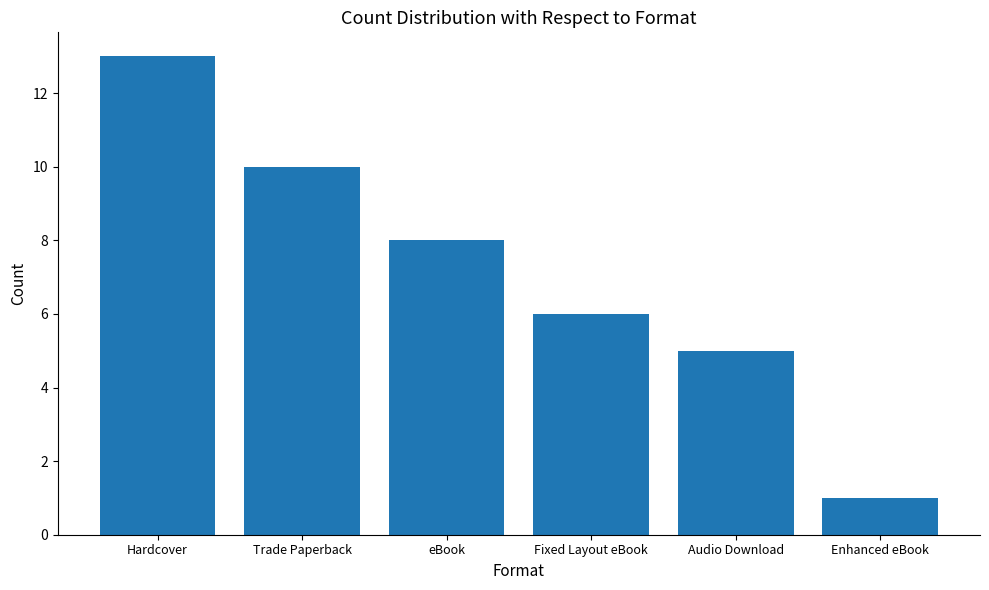

The chart shows a value of 5 at Audio Download. True or false?

True